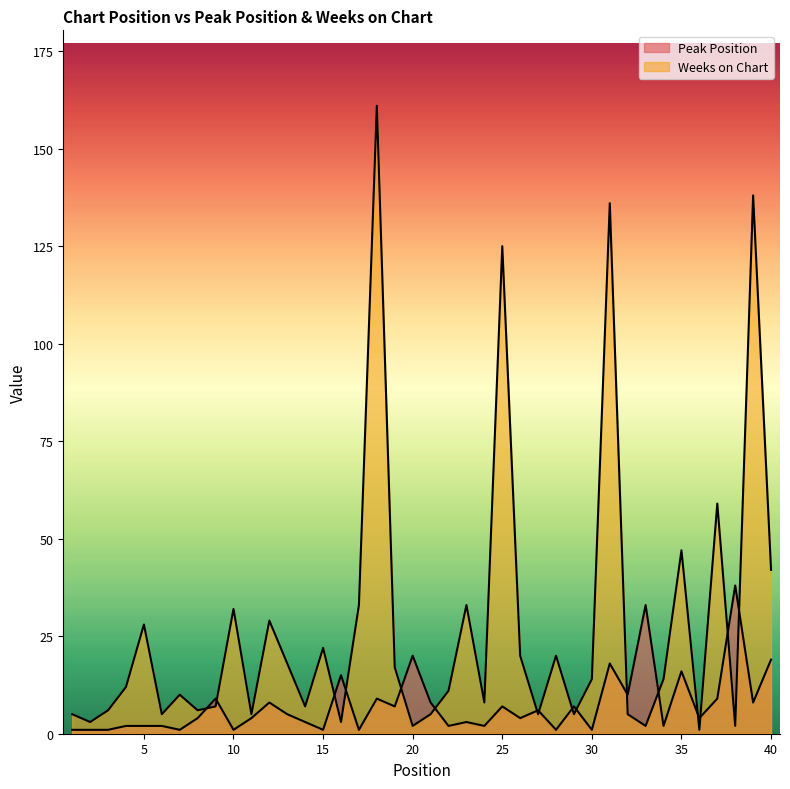

Rank the categories by Weeks on Chart value from highest to lowest.

18, 39, 31, 25, 37, 35, 40, 17, 23, 10, 12, 5, 15, 26, 28, 13, 19, 30, 34, 4, 22, 7, 24, 9, 14, 3, 8, 1, 6, 11, 21, 27, 29, 32, 2, 16, 20, 33, 38, 36